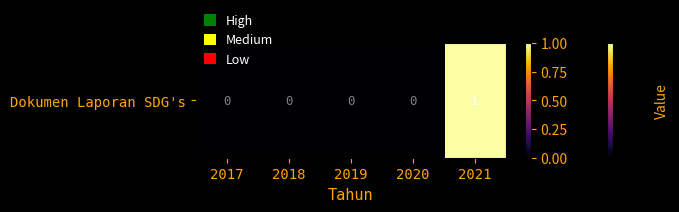

The value at 2018 is 0. True or false?

False